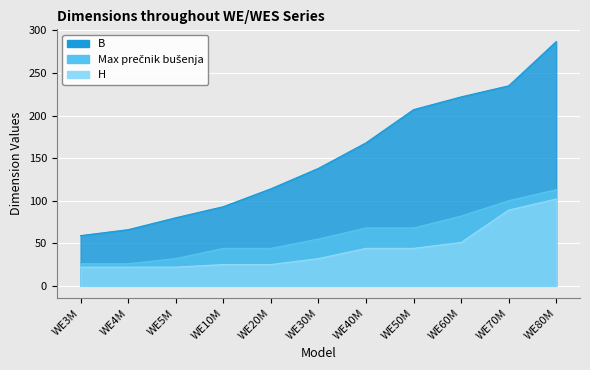

What is the average value of the B series?

152